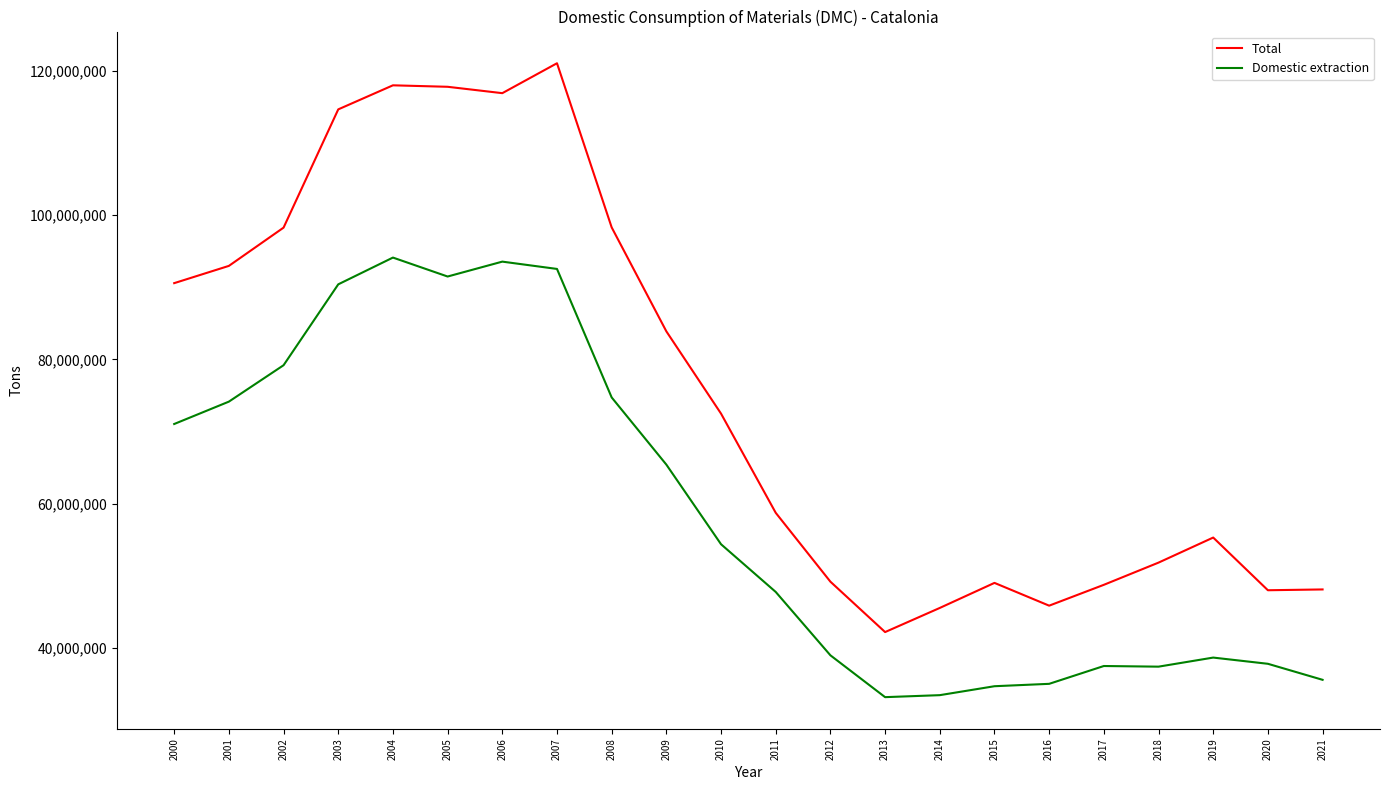

Which series has the largest range (max minus min)?

Total